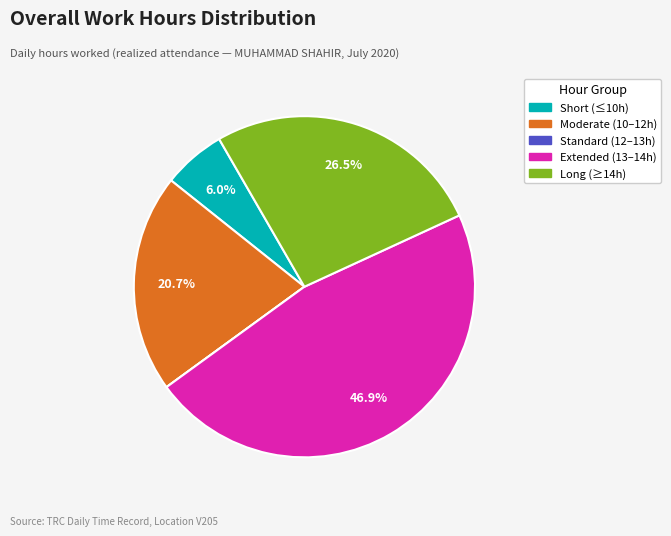

Is there a majority slice in this chart?

No